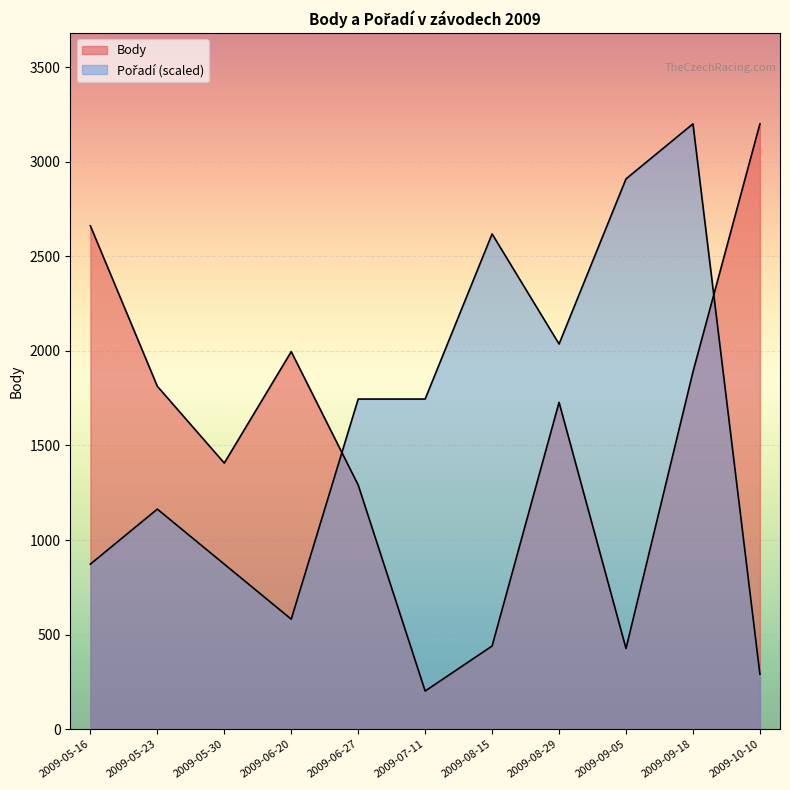

How many interior local peaks does the Body series have?

2